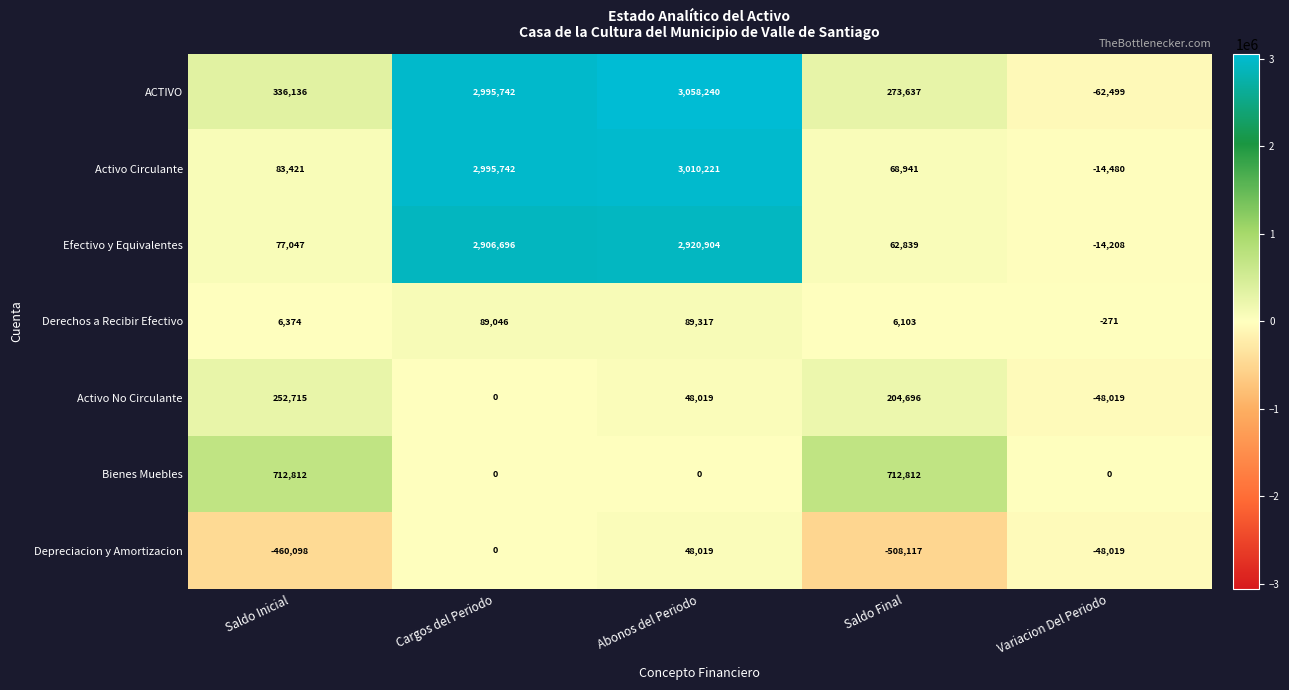

What is the total value across all series at Saldo Final?

820911